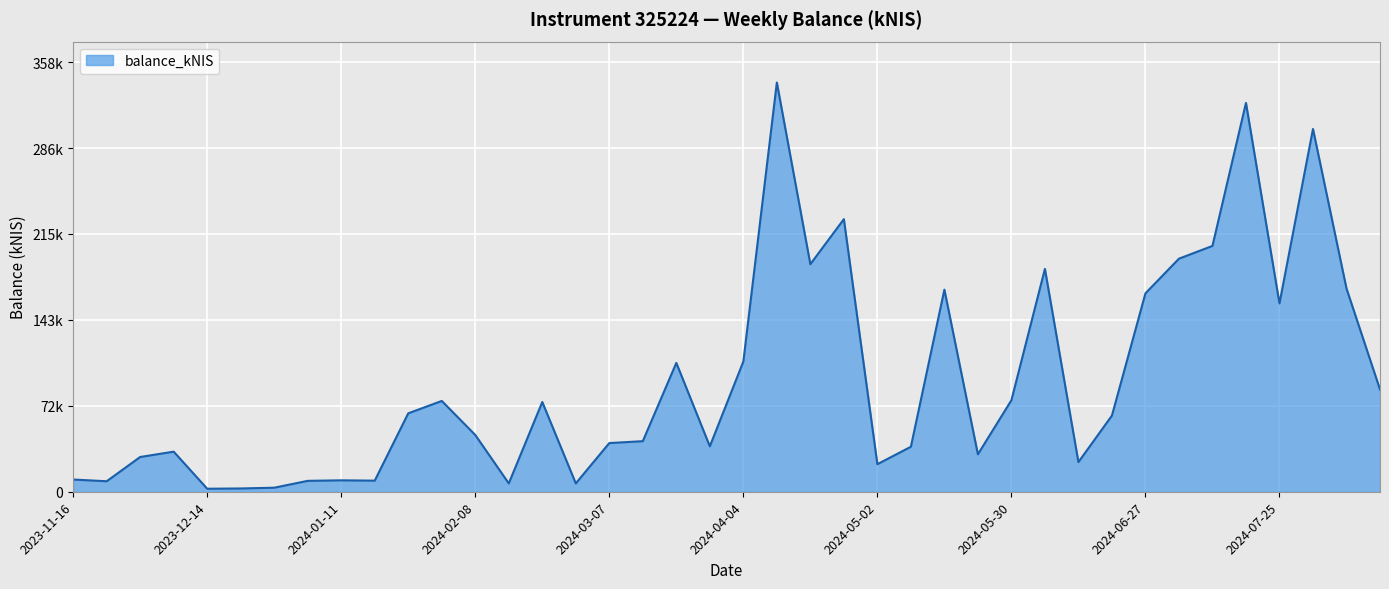

Does the chart have visible grid lines?

Yes